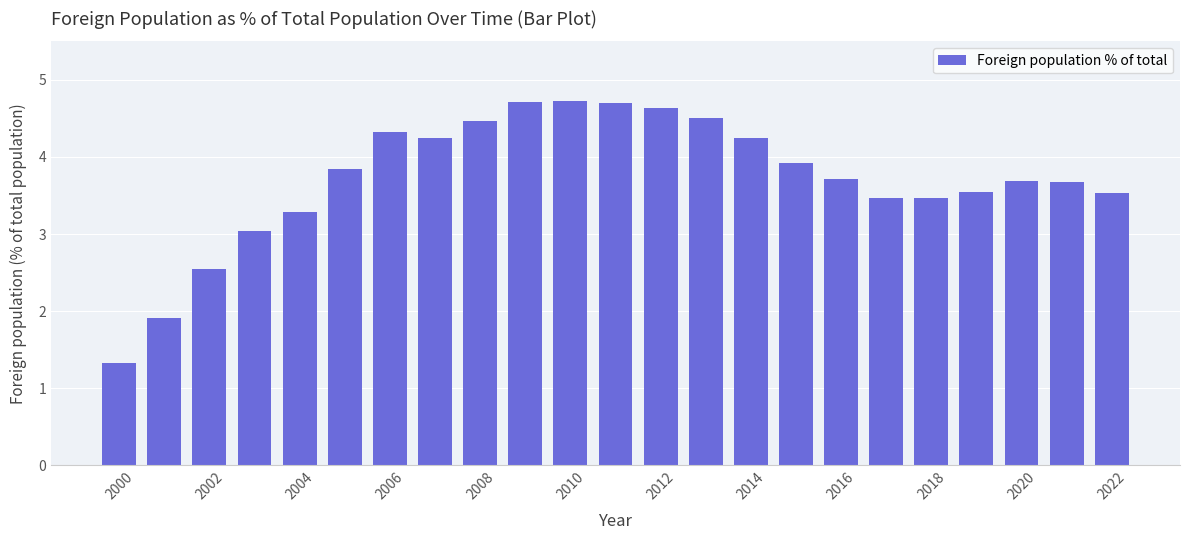

What is the average value?

3.7